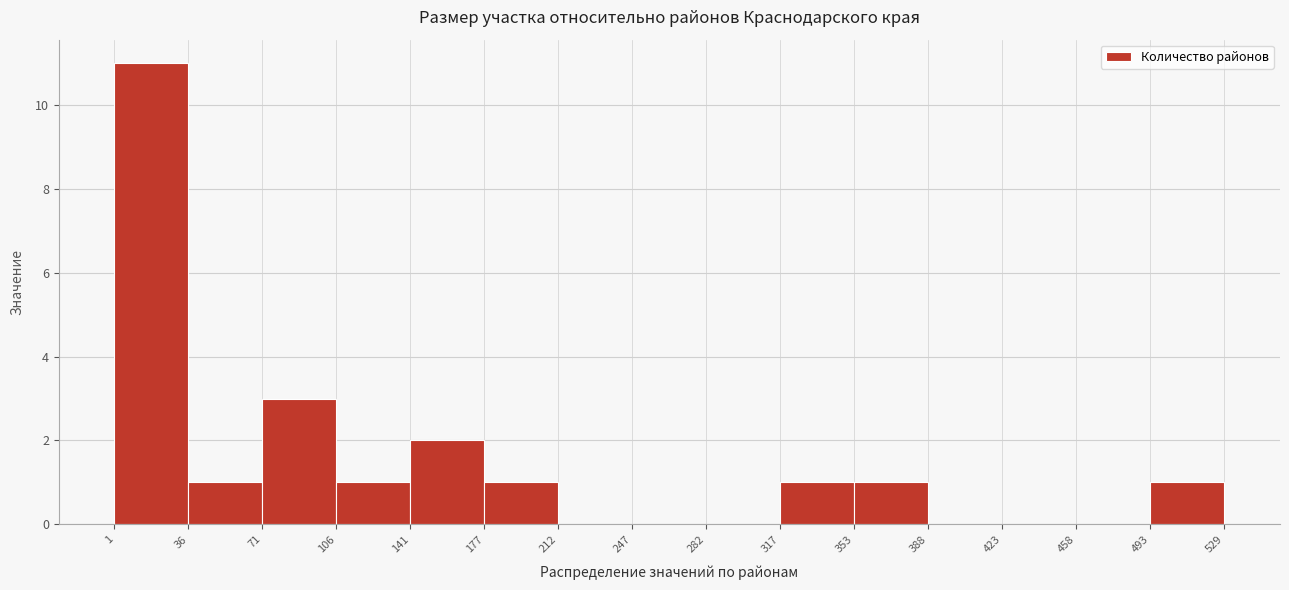

How tall is the bar that spans 353 to 388 on the x-axis? The values are not printed on the chart, so give them approximately, as read against the axis.

1